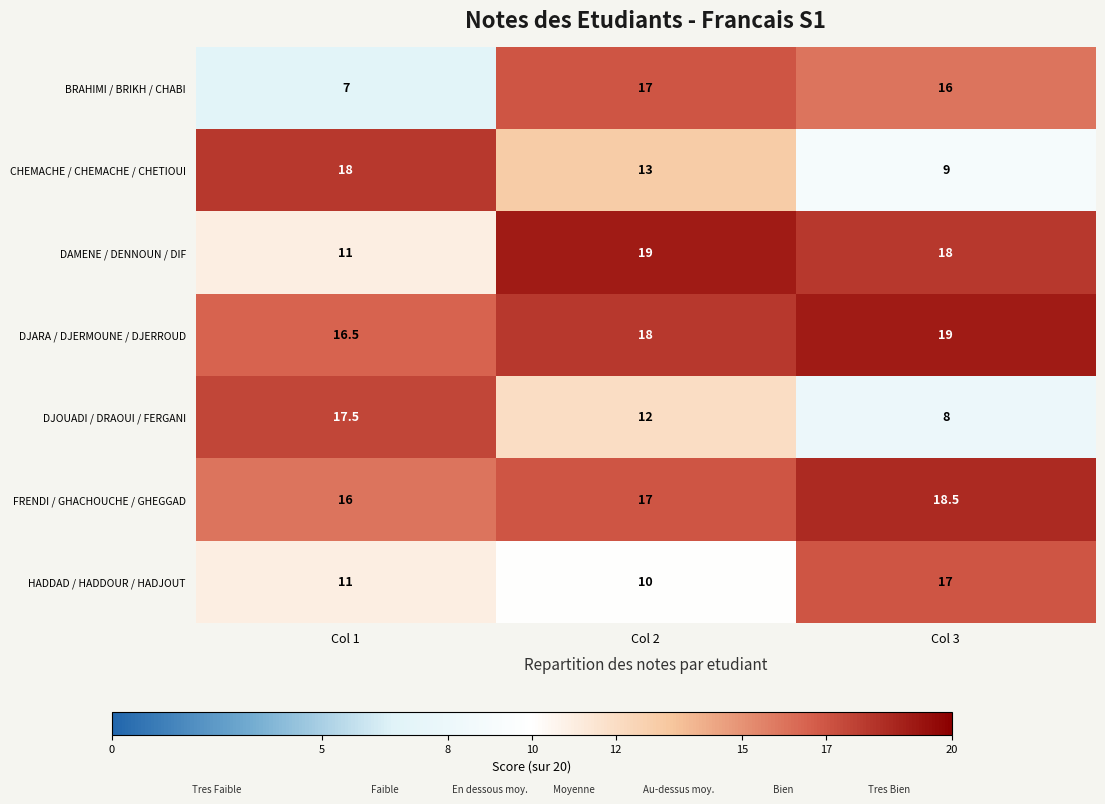

What is the difference between the maximum and minimum values in the DAMENE / DENNOUN / DIF series?

8.0